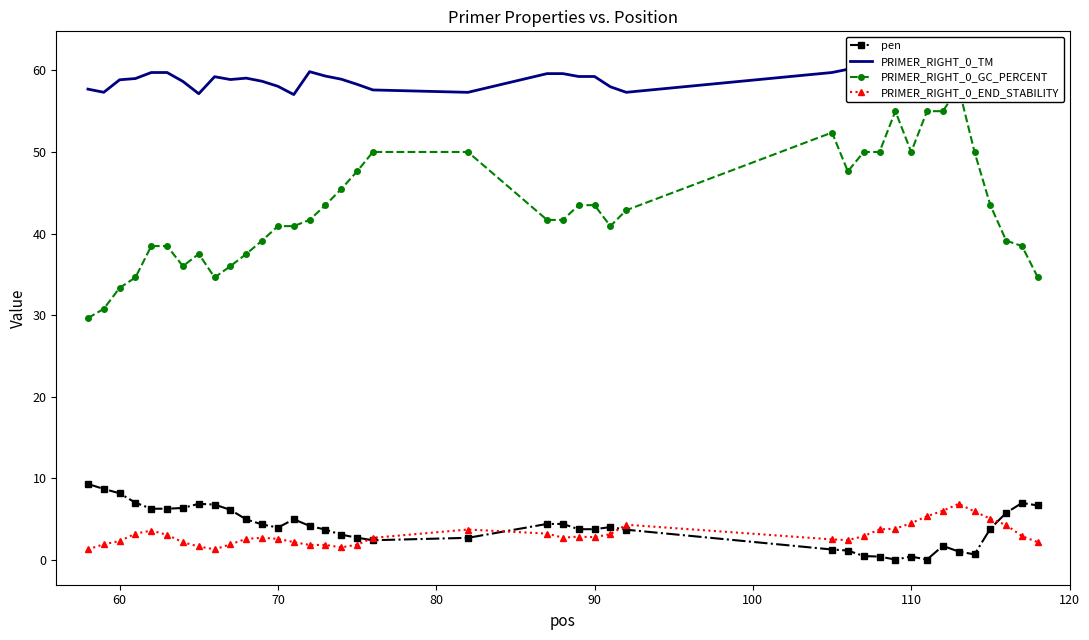

Is it true that pen equals 1.5 at 70?

False